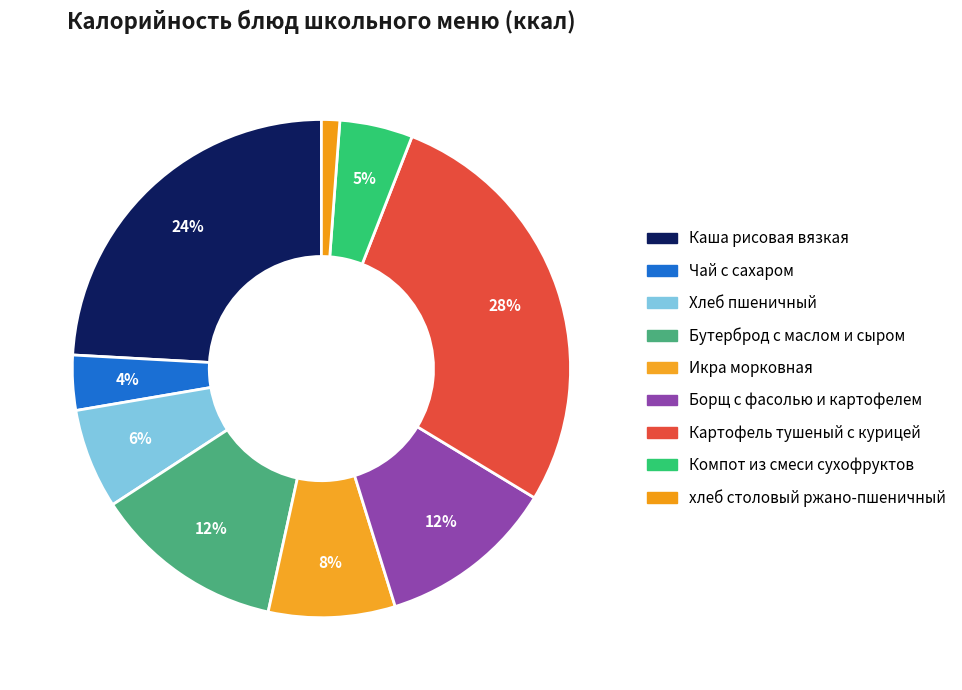

Approximately how many times larger is the value at Картофель тушеный с курицей compared to Чай с сахаром?

7.8